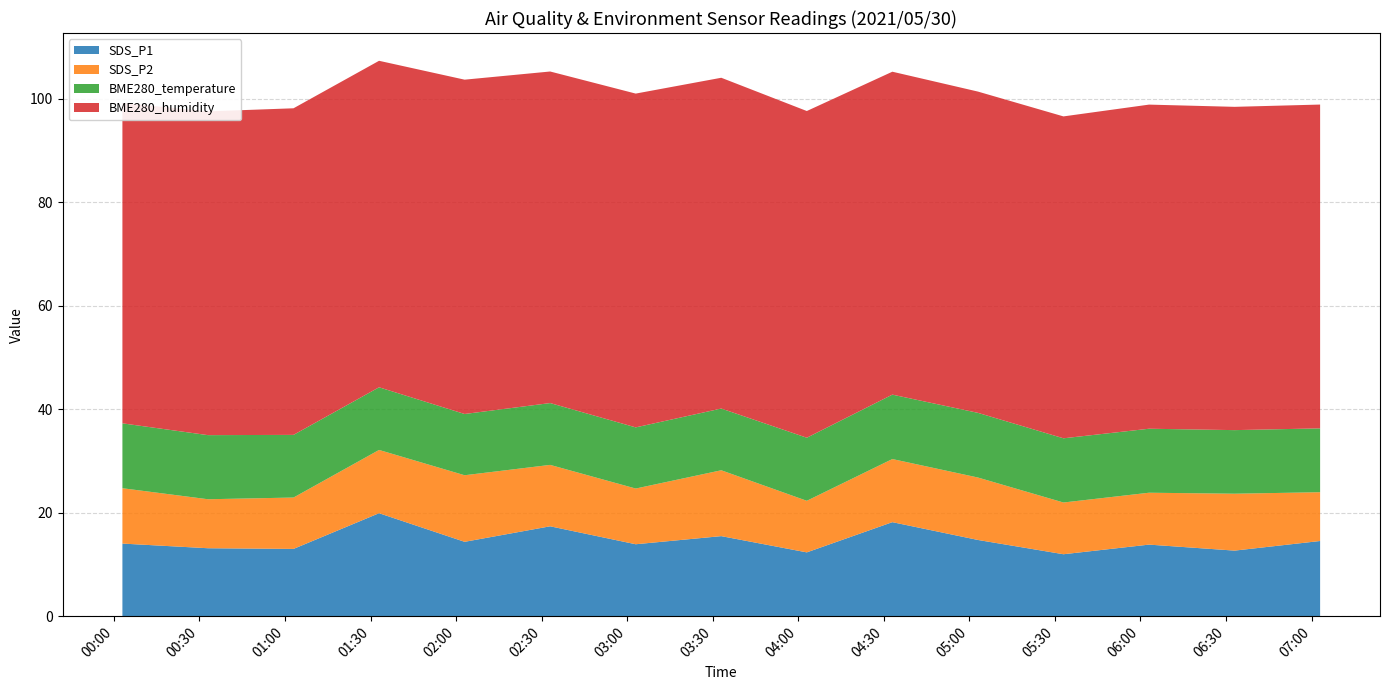

Reading right to left, list all the values displayed in this chart.

SDS_P1: 14.5	12.7	13.8	12.0	14.7	18.2	12.3	15.5	13.9	17.4	14.4	19.9	13.0	13.1	14.0
SDS_P2: 9.4	11.0	10.0	10.0	12.1	12.2	10.0	12.7	10.8	11.9	12.9	12.2	9.9	9.5	10.7
BME280_temperature: 12.3	12.3	12.4	12.4	12.5	12.4	12.2	11.9	11.8	11.9	11.8	12.1	12.1	12.4	12.5
BME280_humidity: 62.6	62.5	62.6	62.2	62.1	62.4	63.1	63.9	64.5	64.1	64.6	63.1	63.1	62.6	61.9